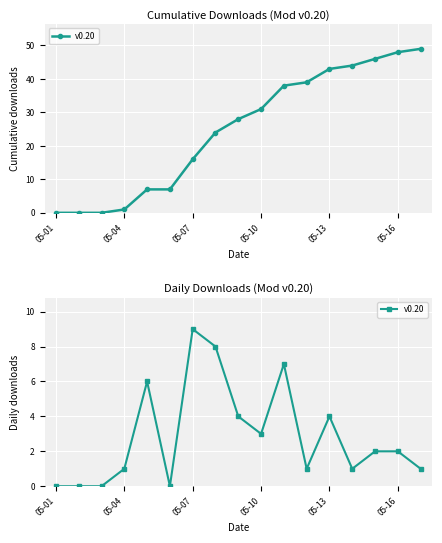

Reading left to right, list all the values displayed in this chart.

0	0	0	1	6	0	9	8	4	3	7	1	4	1	2	2	1